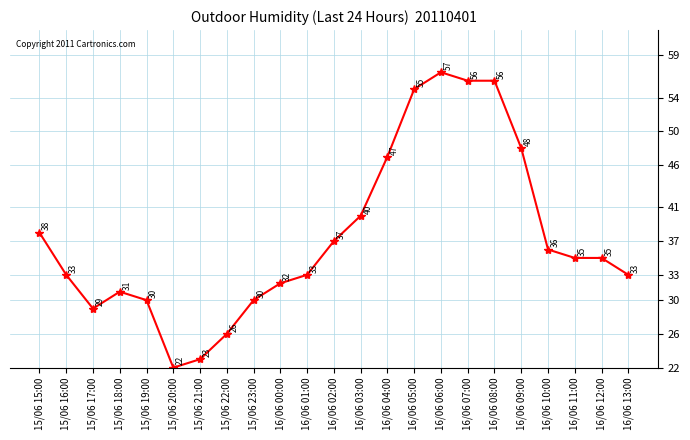

How many lines are shown in the chart?

1